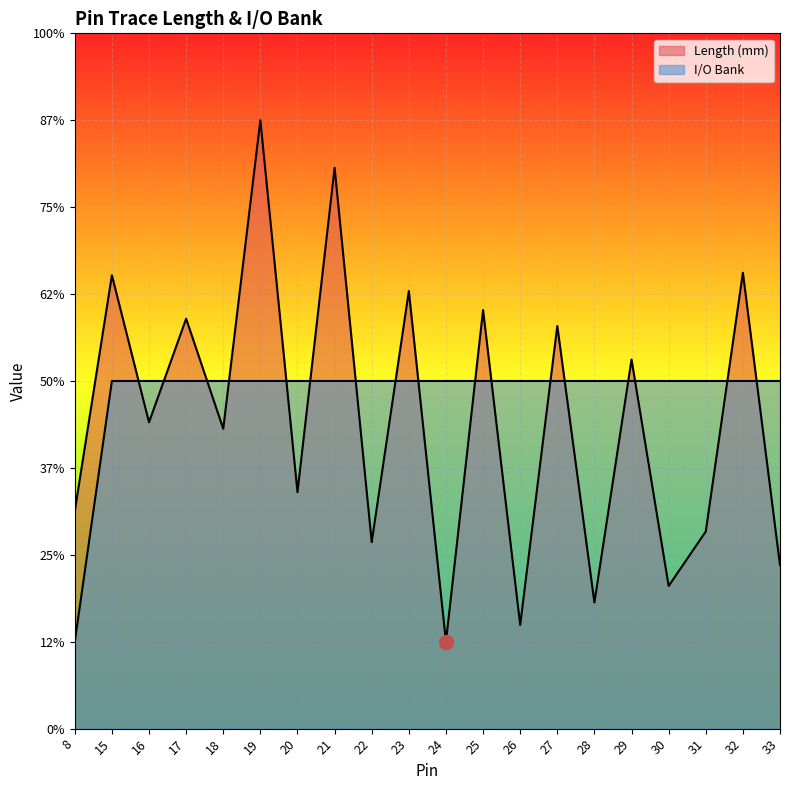

Between 32 and 33, which series saw the biggest shift?

Length (mm)